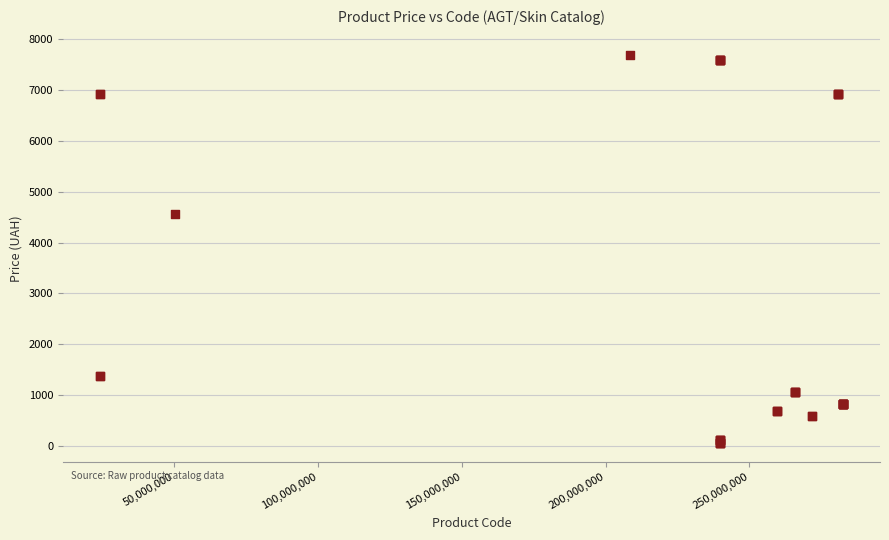

What Y value in the scatter plot is closest to 3875?

4561.9